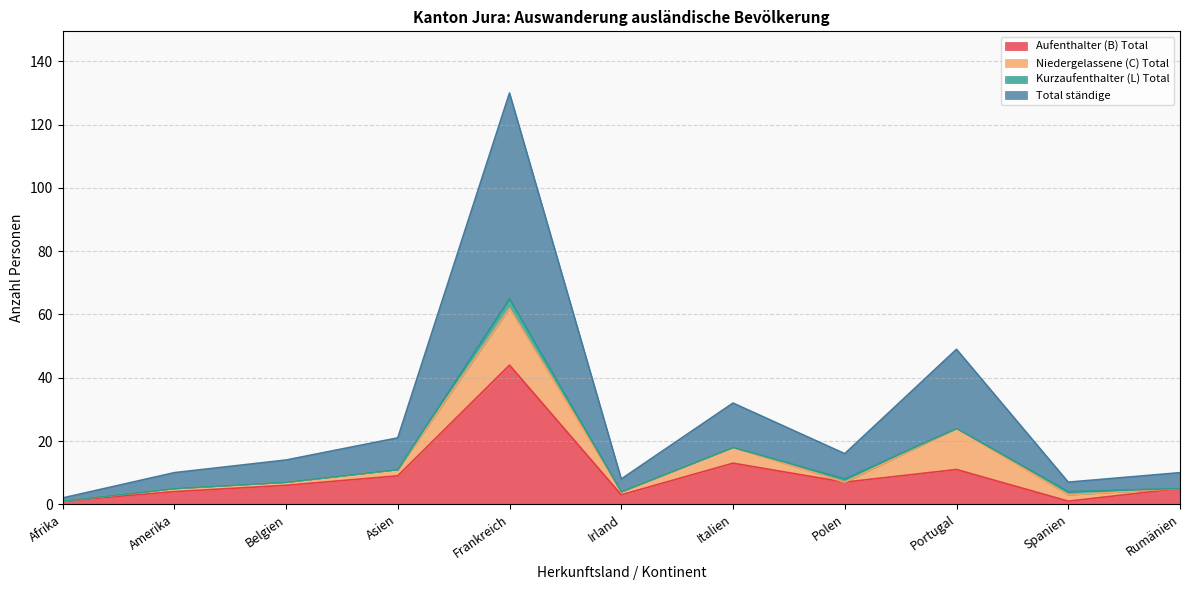

What is the greatest value displayed?

130